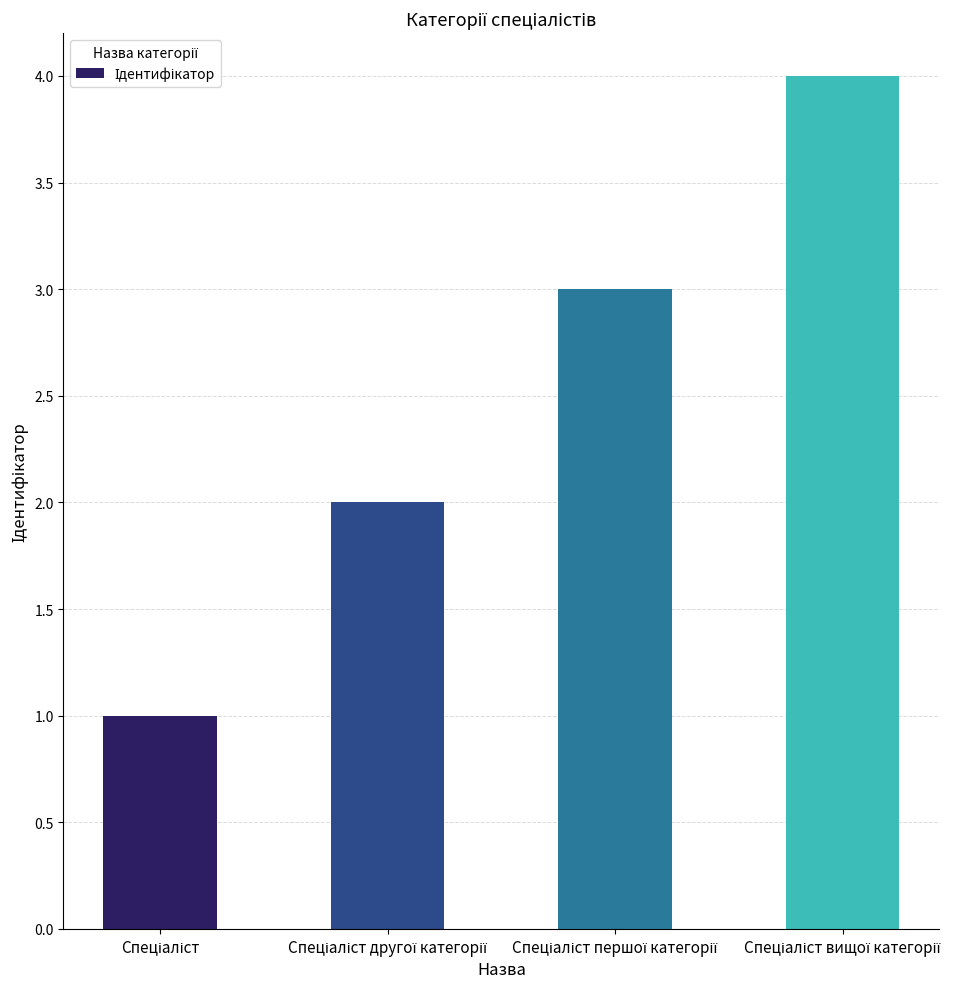

What is the sum of all values?

10